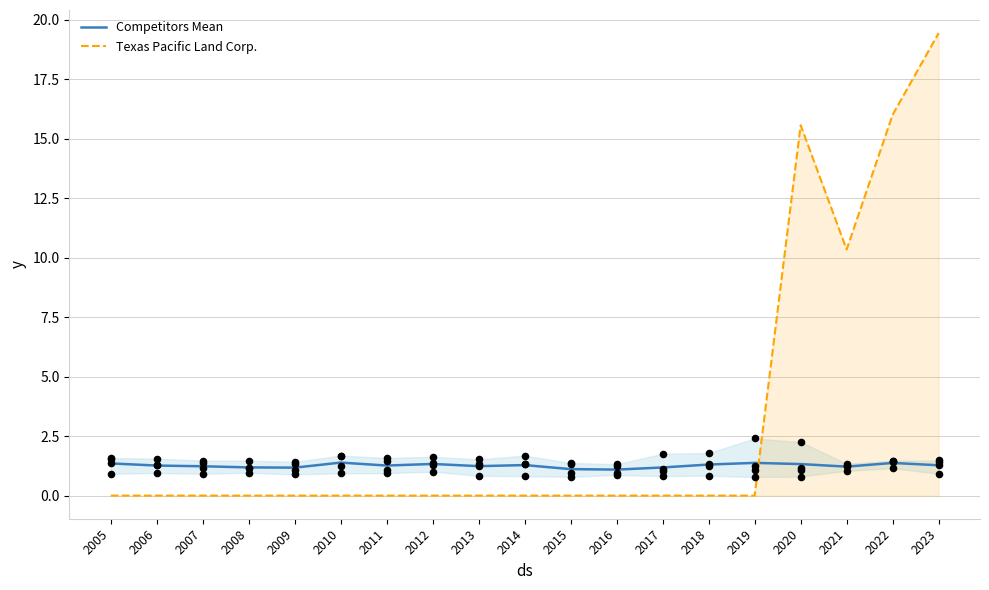

Which series contains the lowest Y value?

Texas Pacific Land Corp.